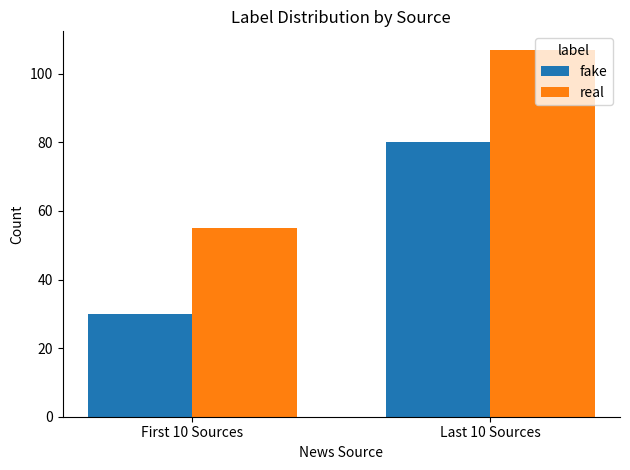

List the series in order of their overall mean, highest first.

real, fake